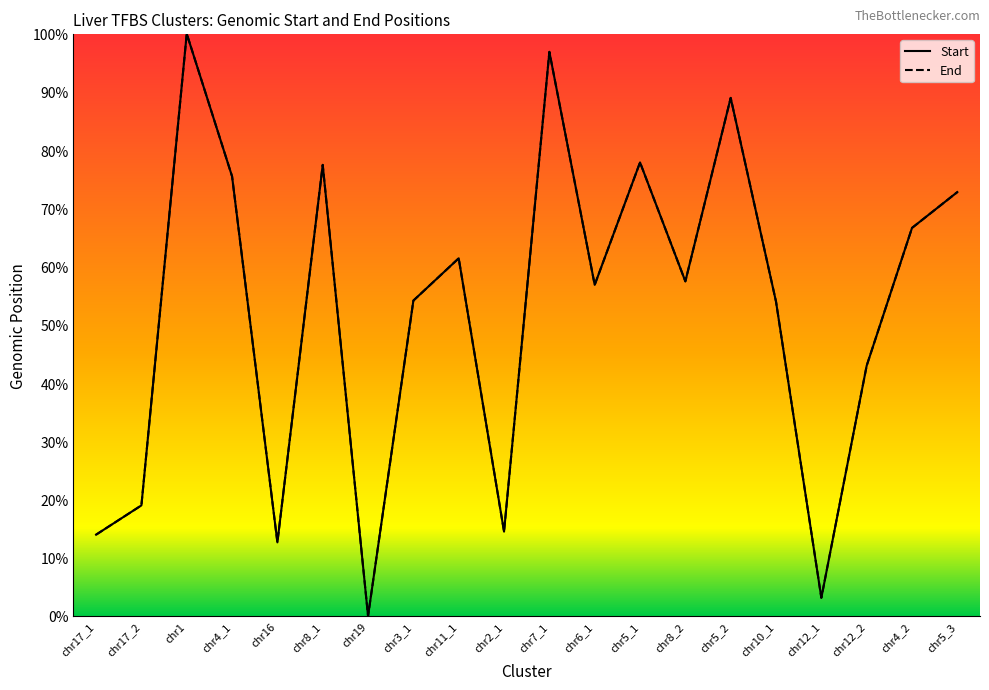

What is the label of the 15th point from the right?

chr8_1